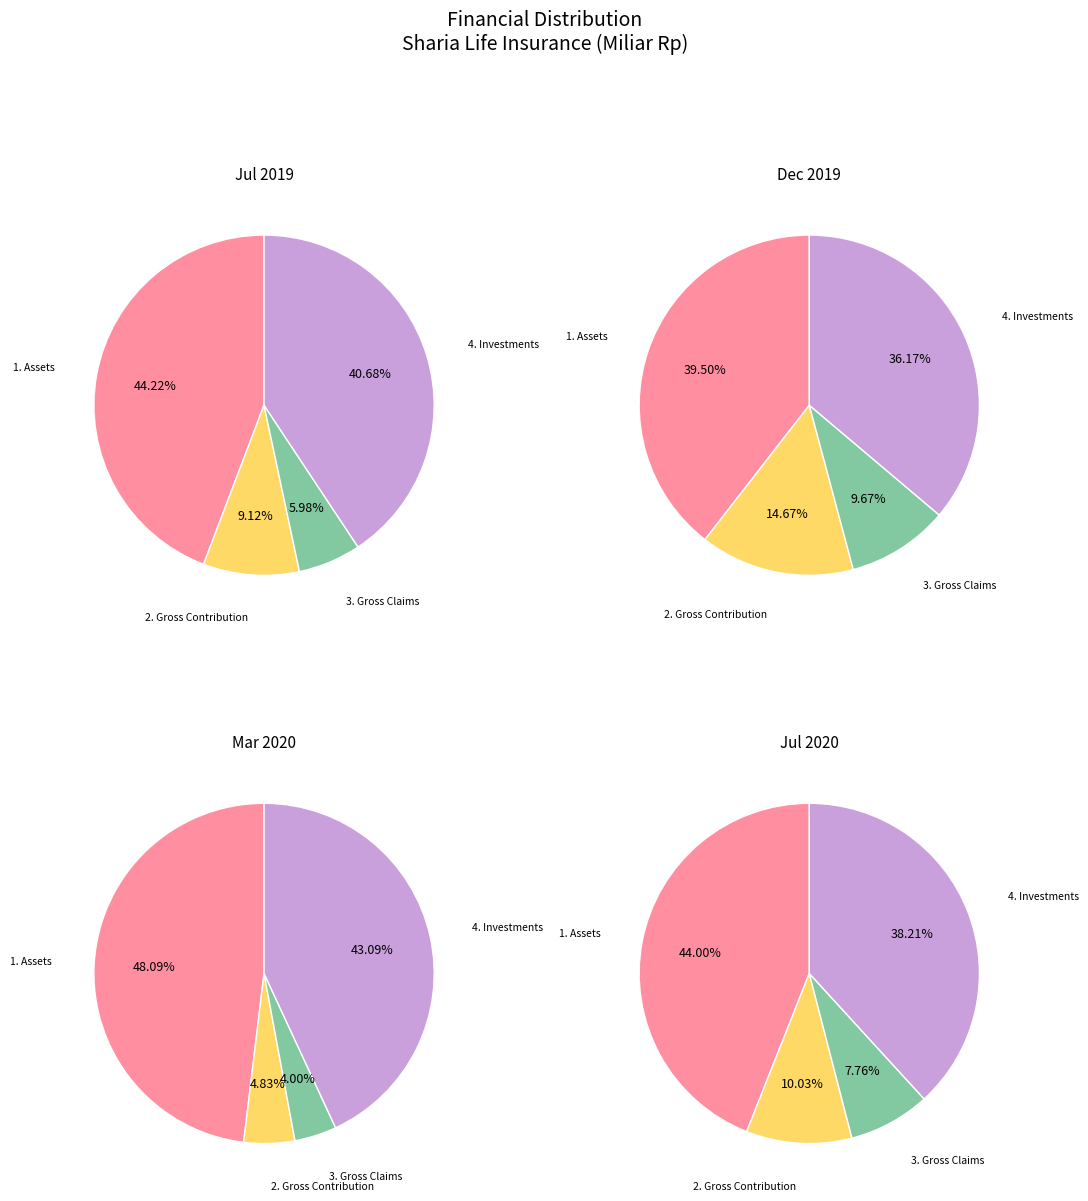

To the nearest percent, what is the combined percentage of 4. Investments and 2. Gross Contribution?

48%